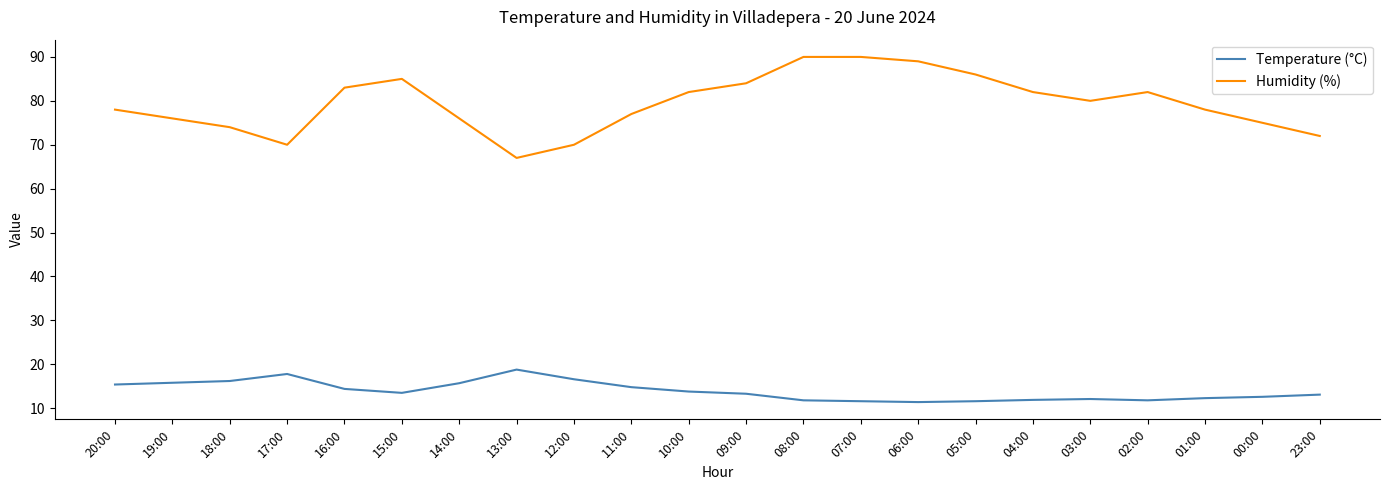

True or false: Temperature (°C) and Humidity (%) intersect in this chart.

False